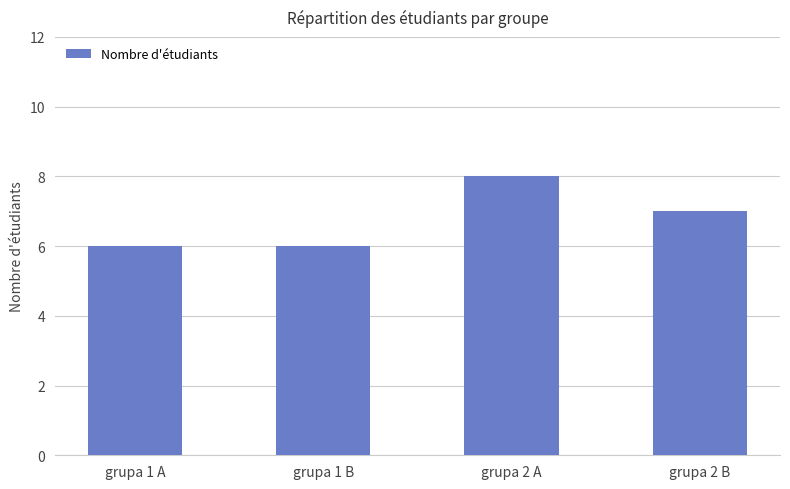

Reading left to right, transcribe all the data shown in this chart.

6	6	8	7